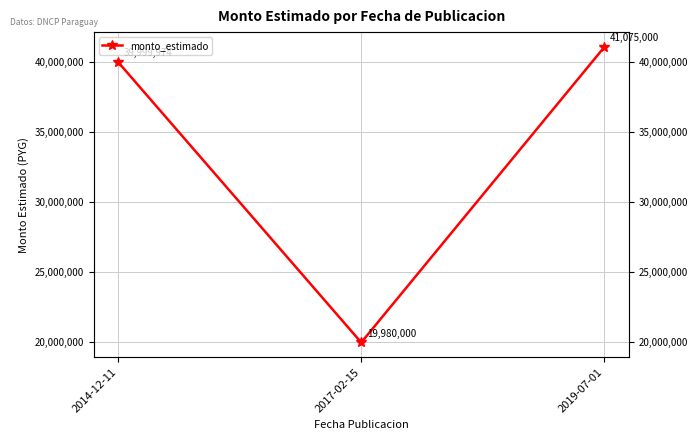

What is the label of the 1st point from the left?

2014-12-11